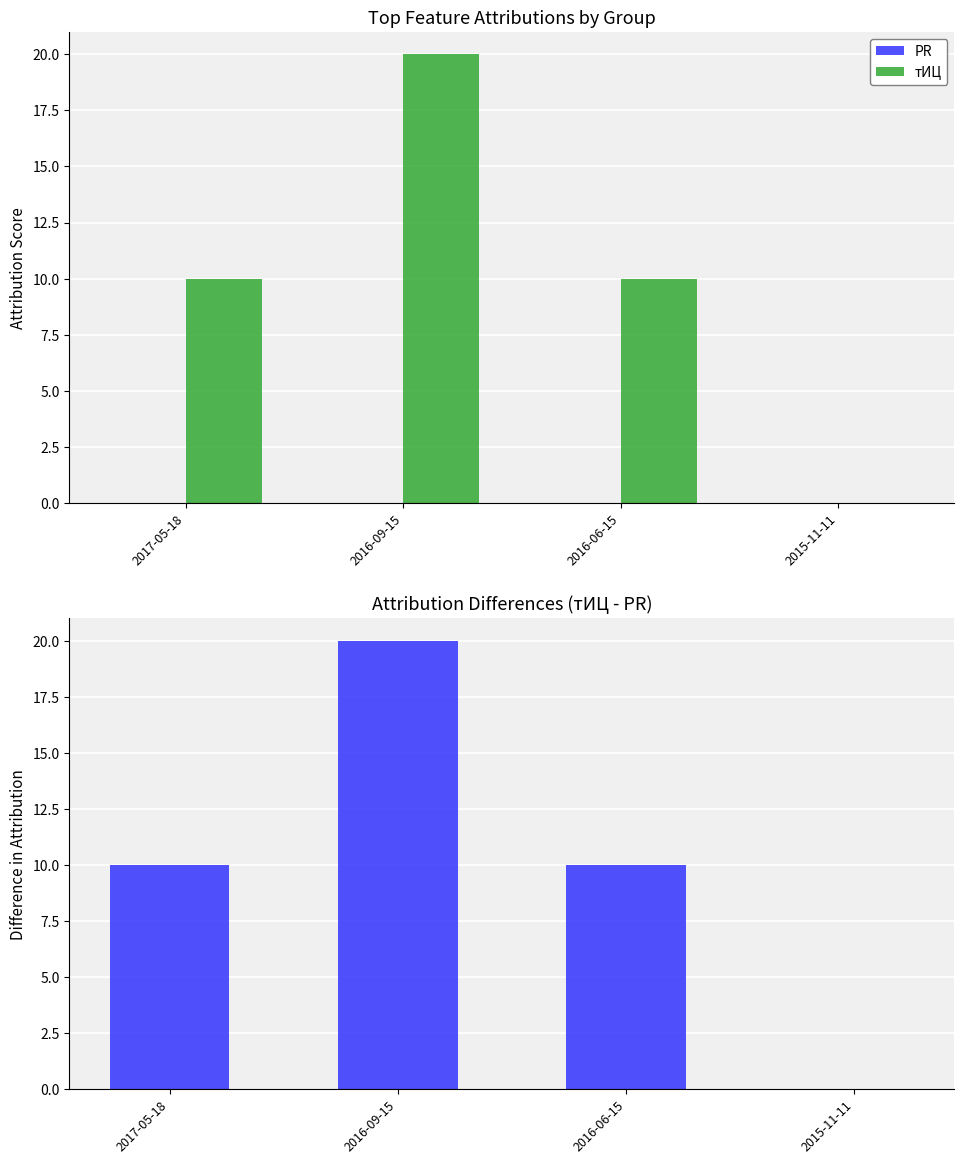

At which label is тИЦ - PR closest to 10?

2017-05-18